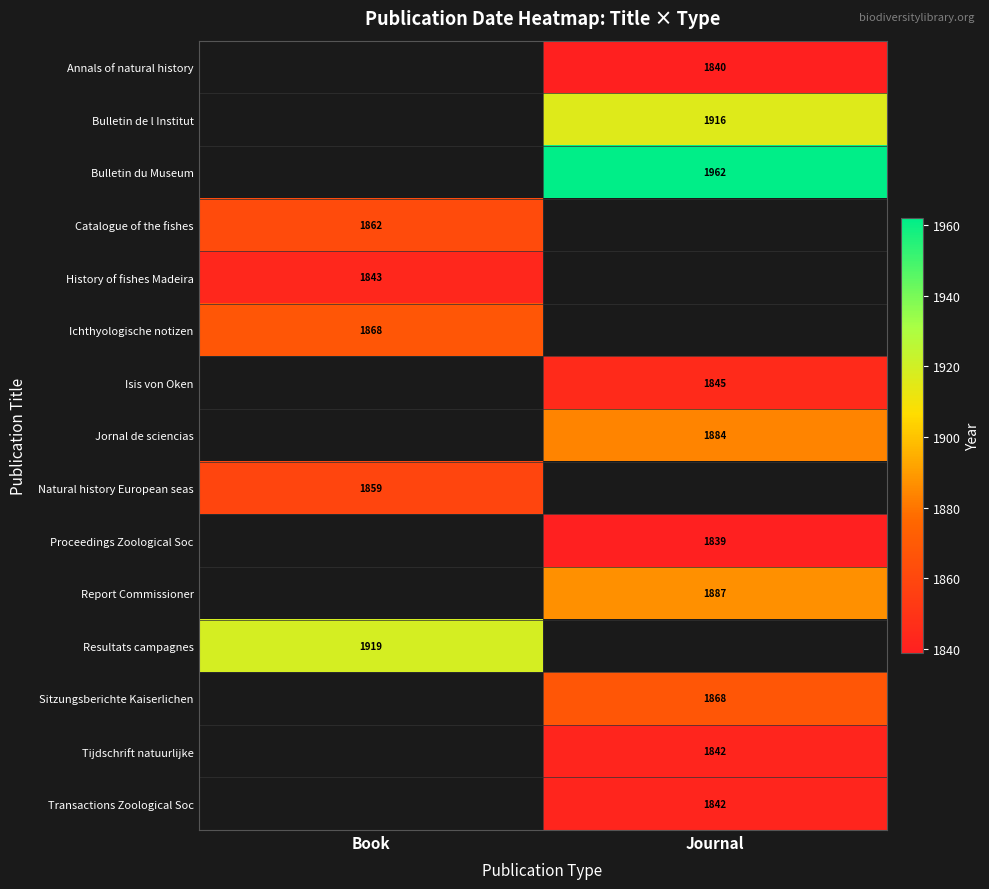

Is the value of Tijdschrift natuurlijke at Journal greater than the value of Bulletin de l Institut at Journal?

No